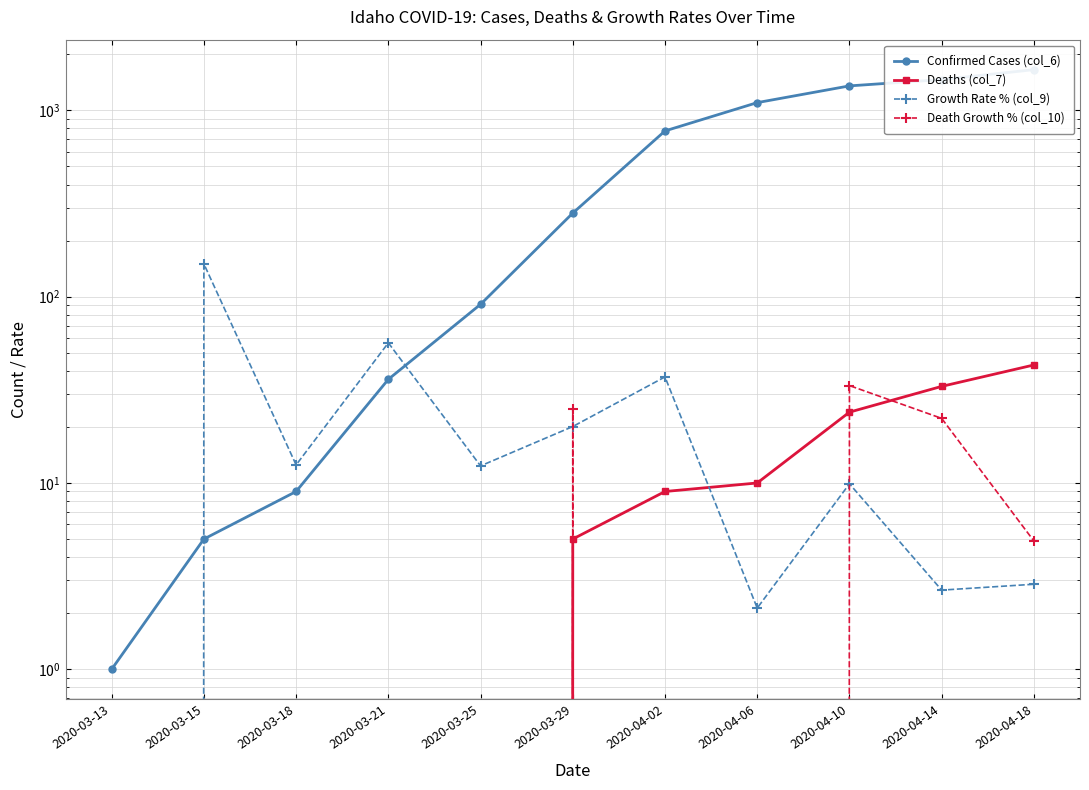

What is the maximum value for Growth Rate % (col_9)?

150.0